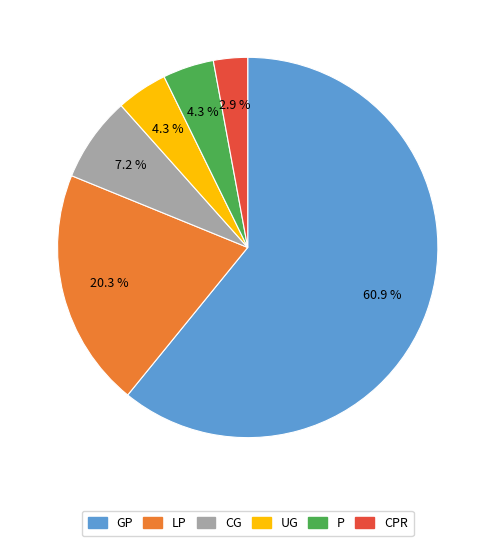

Does any single category account for the majority?

Yes